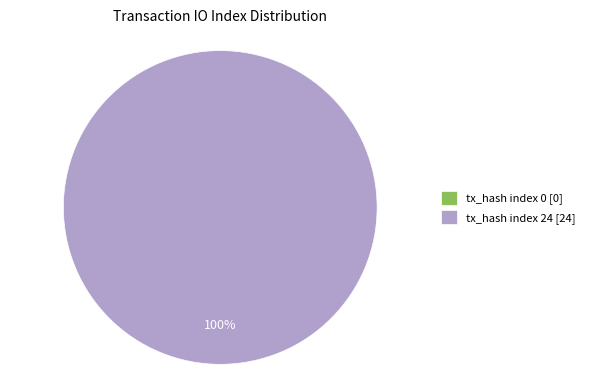

How many slices are in this pie chart?

2